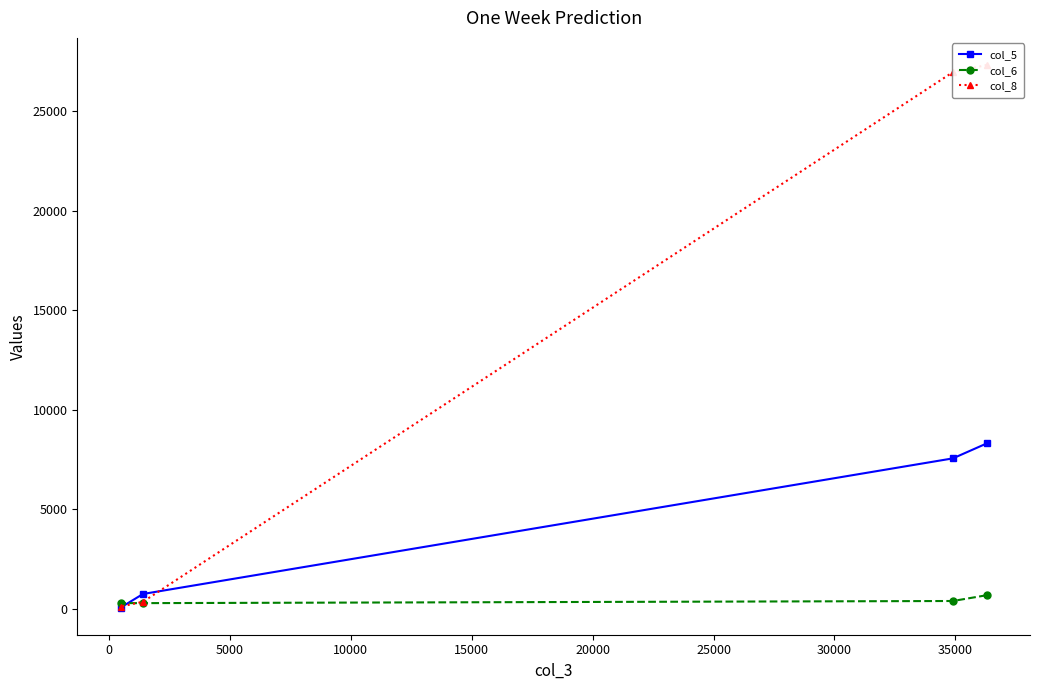

What is the difference between the highest and lowest values at 10000?

226